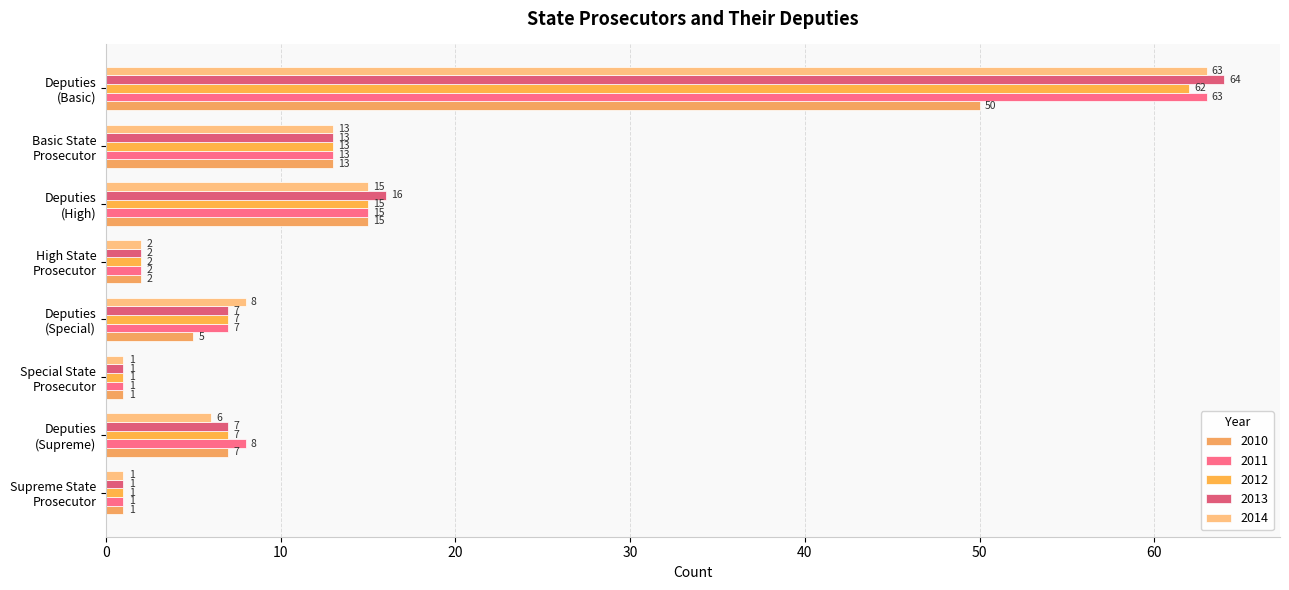

What is the difference between the 2013 values at Deputies
(High) and Special State
Prosecutor?

15